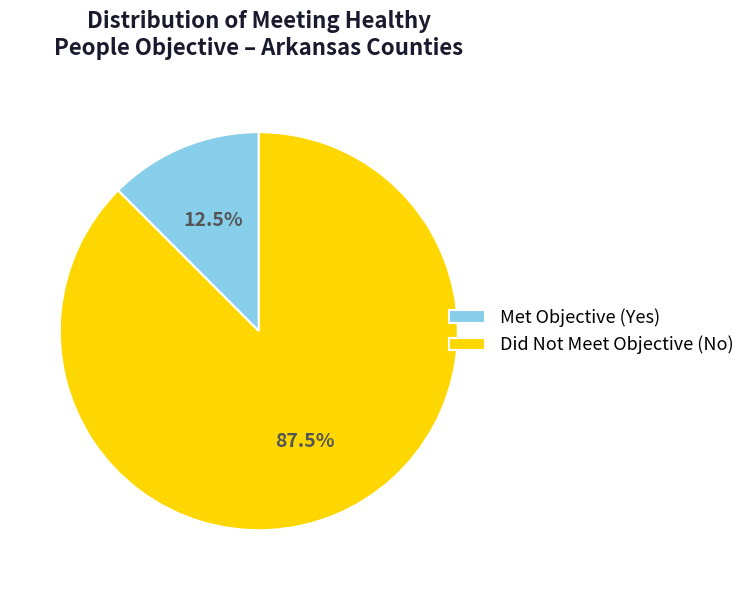

Which has a higher value, Did Not Meet Objective (No) or Met Objective (Yes)?

Did Not Meet Objective (No)